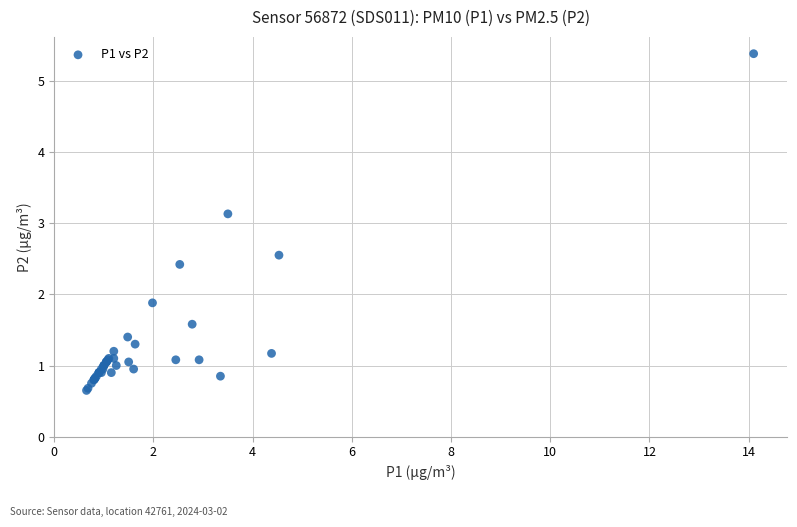

What Y value in the scatter plot is closest to 3?

3.1